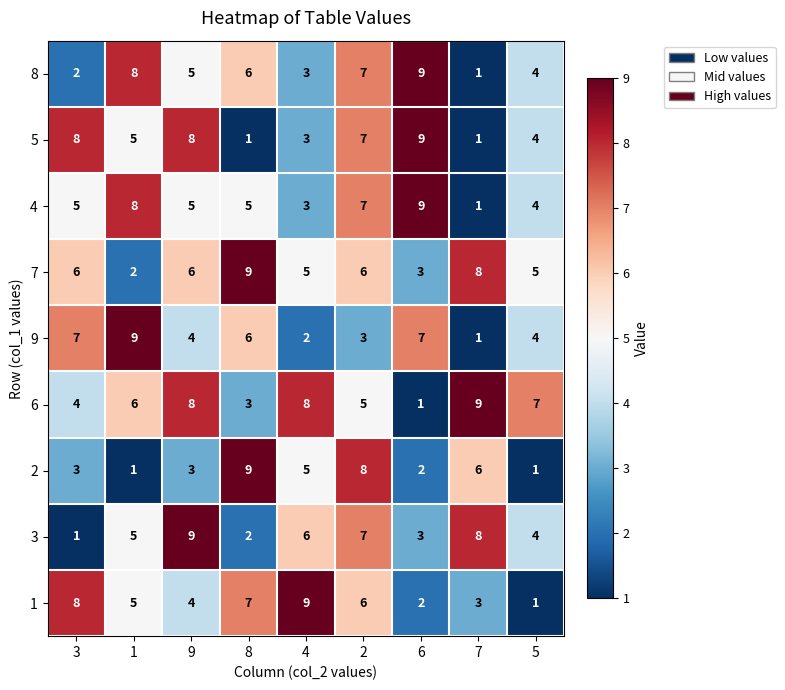

At which category is the sum across all series the highest?

2